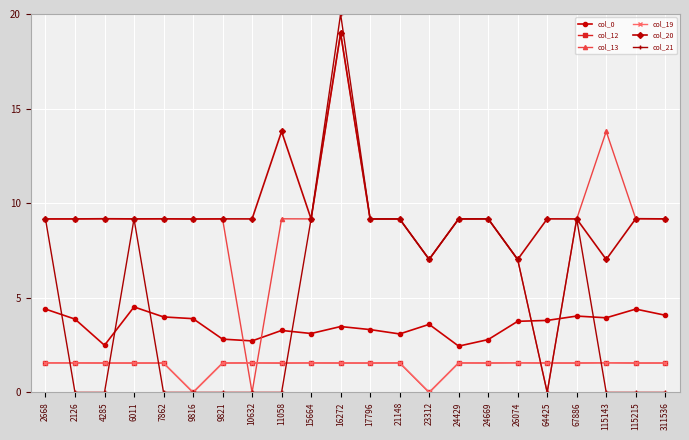

True or false: col_0 and col_20 cross at least once.

False